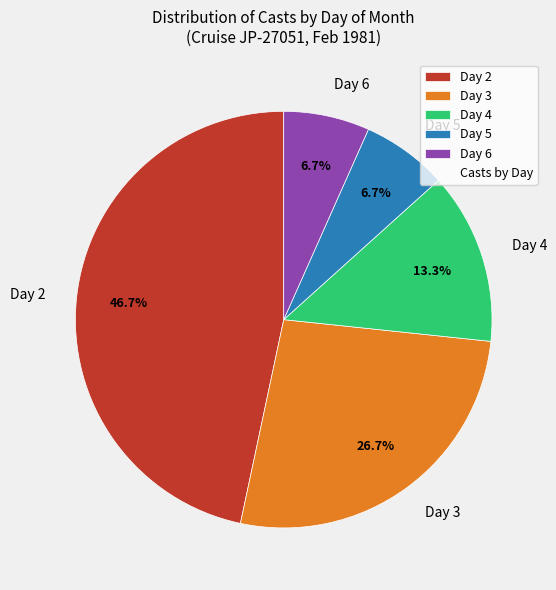

What percentage is NOT represented by Day 3?

73.3%